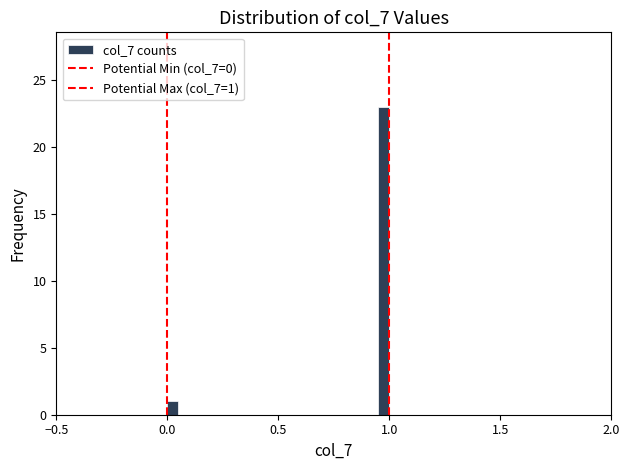

Around what value on the x-axis is the tallest bar? Give the approximate position of its centre, as read against the axis.

1.00